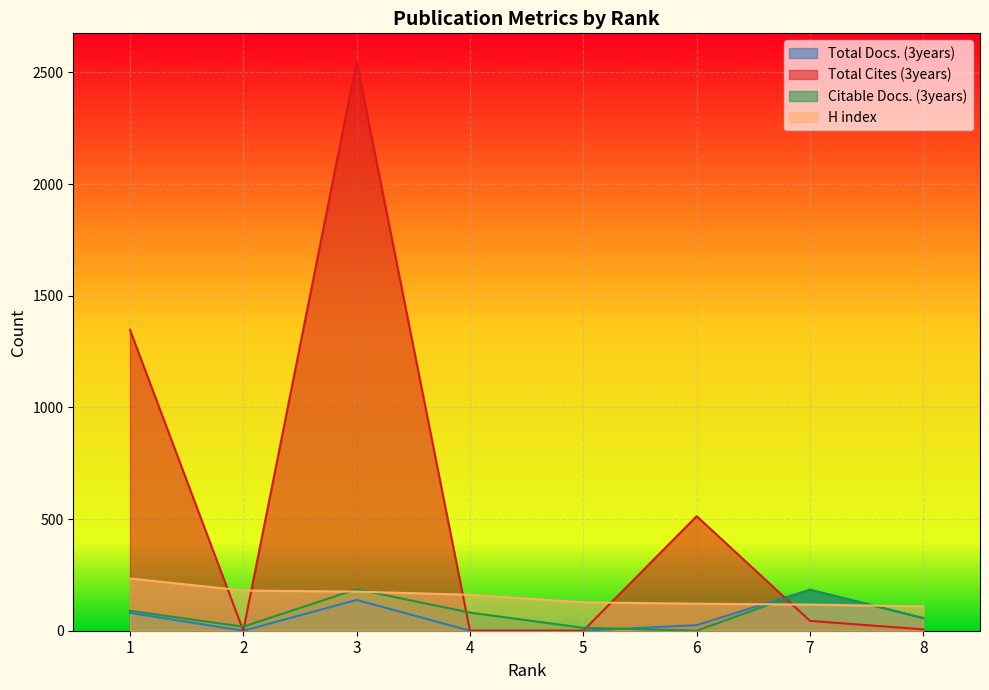

Does the chart display data point markers on the line(s)?

No